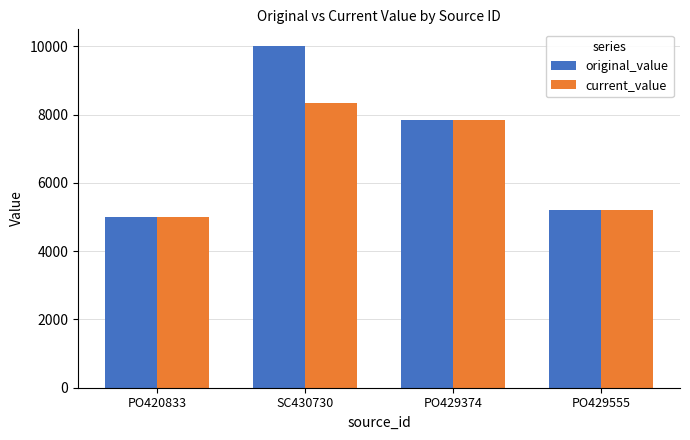

Which series changed the most between SC430730 and PO429374?

original_value